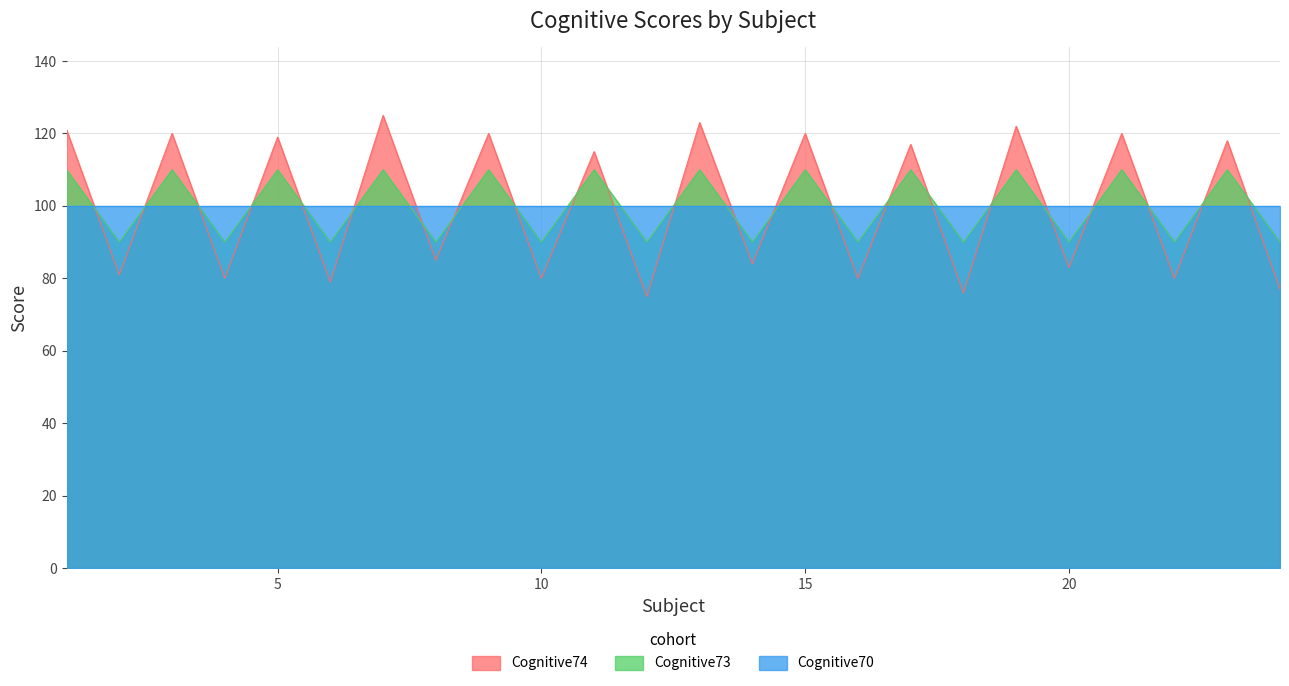

What is the value of the Cognitive74 point at the 6th from the left?

79